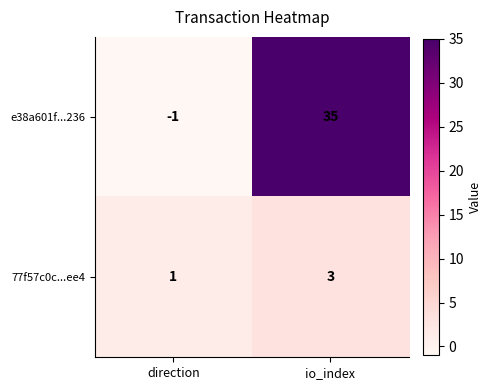

Which category has the highest value across all series?

io_index